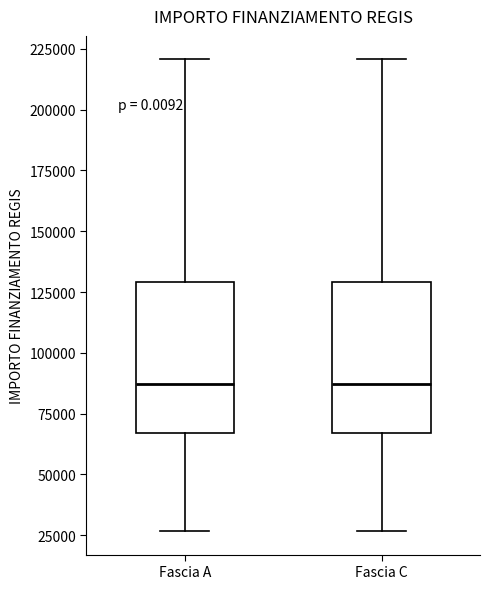

Reading left to right, transcribe this box plot: for each box, give where its median line is, the range the box spans, and where its two whiskers end, as read against the y-axis. The values are not printed on the chart, so give them approximately, as read against the axis.

Fascia A: median 85000, box 65000 to 130000, whiskers 25000 to 220000
Fascia C: median 85000, box 65000 to 130000, whiskers 25000 to 220000